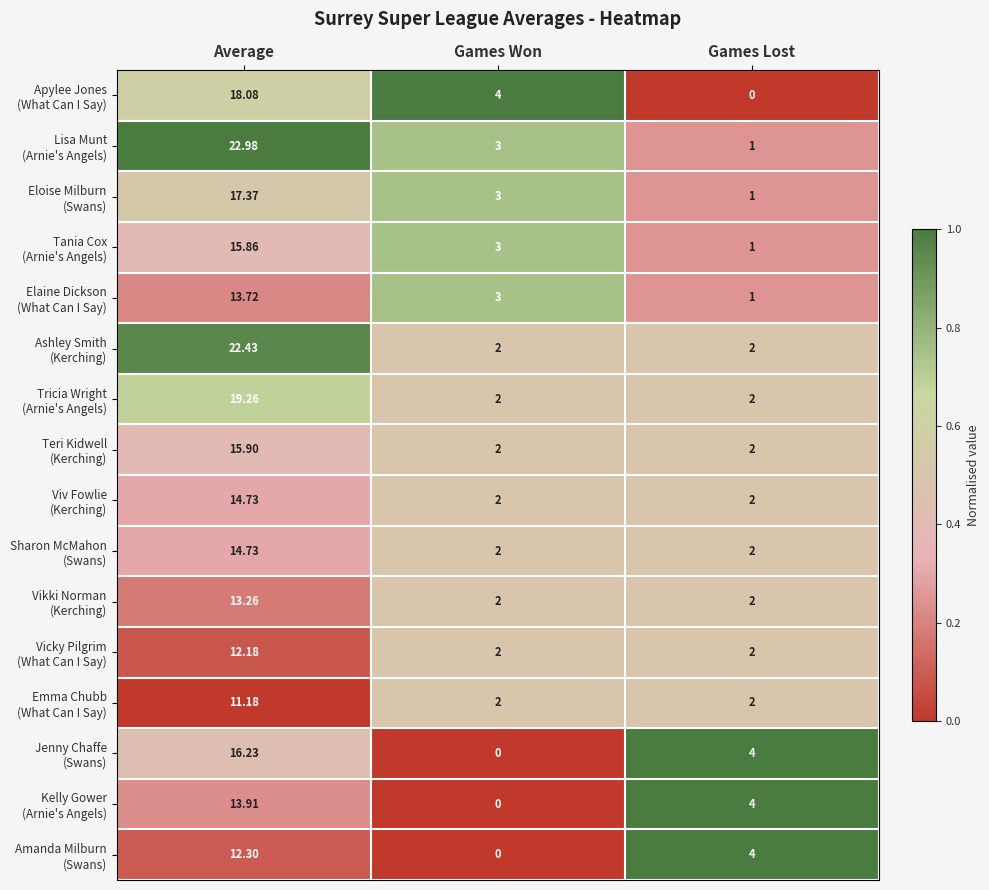

At which category is the sum across all series the highest?

Average